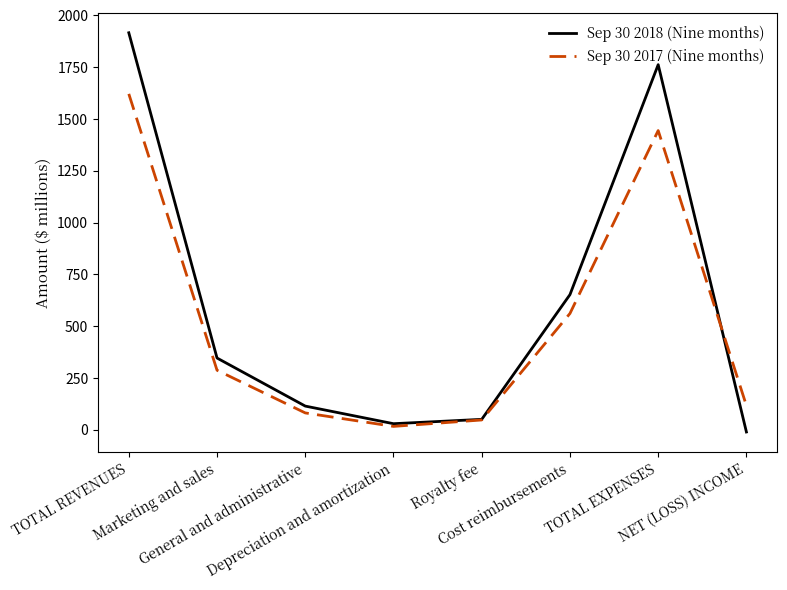

What is the spread (max minus min) of values at NET (LOSS) INCOME?

127